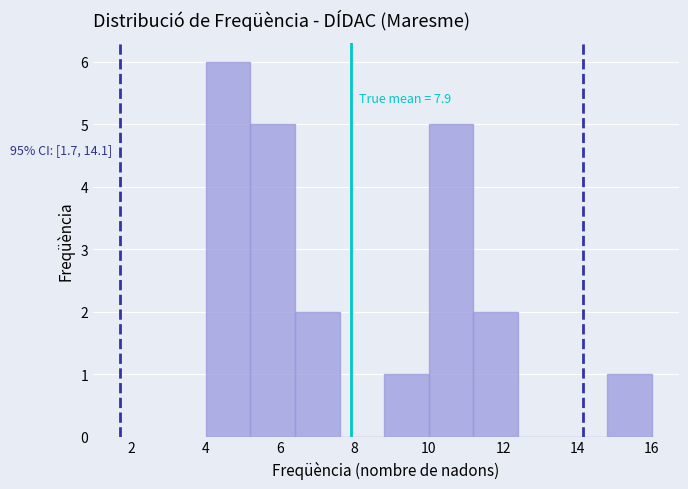

Over which range of the x-axis is the bar tallest?

4.0 to 5.2